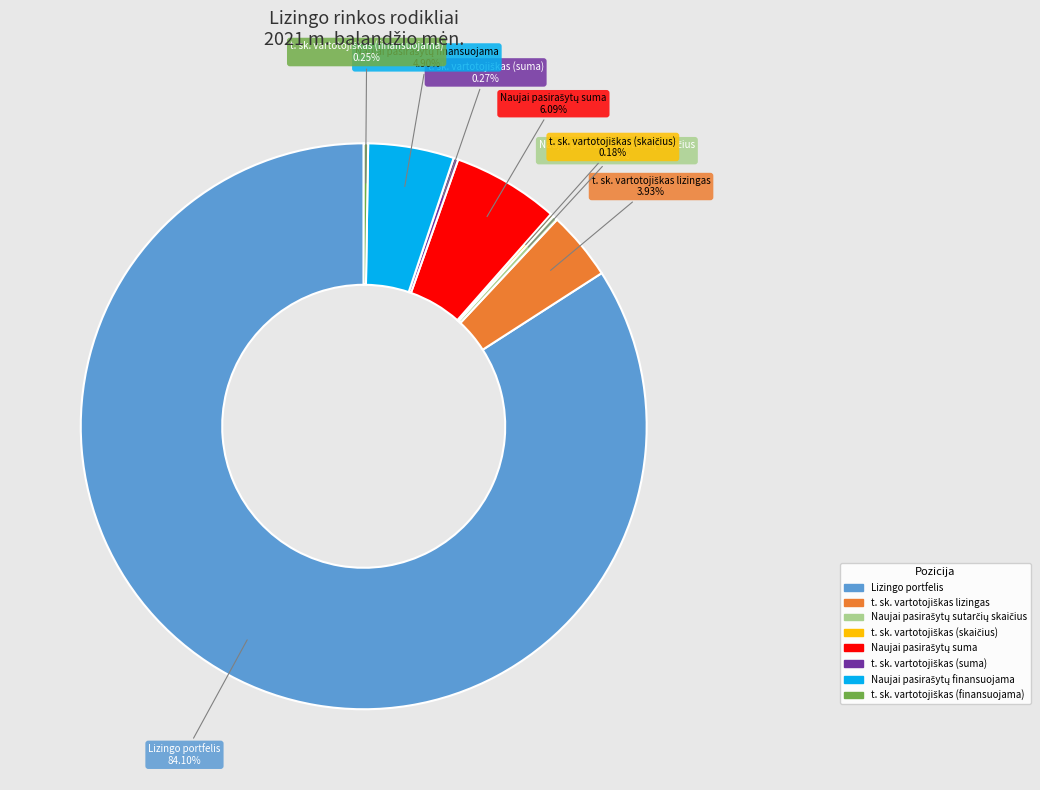

Which category has the biggest portion of the pie?

Lizingo portfelis